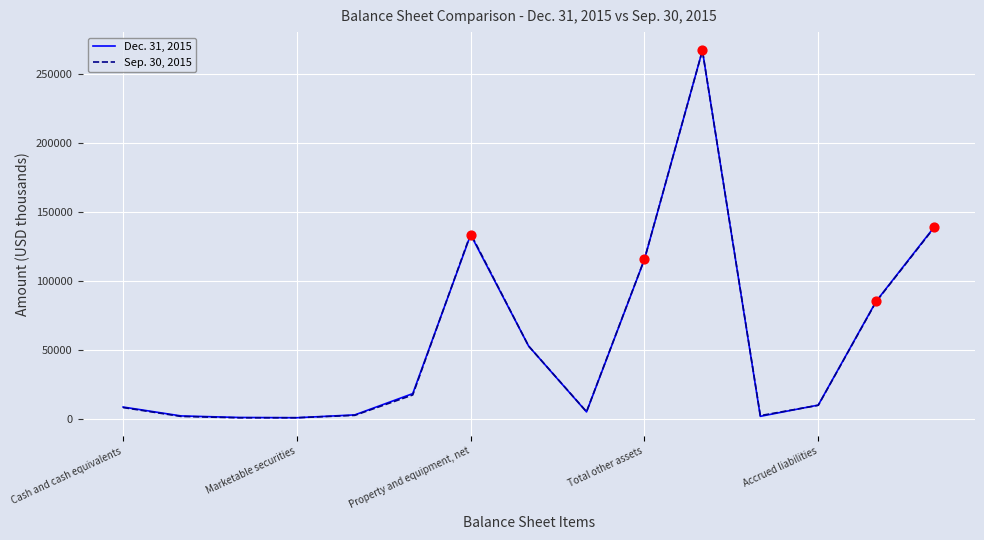

What is the maximum value shown in the chart?

267109